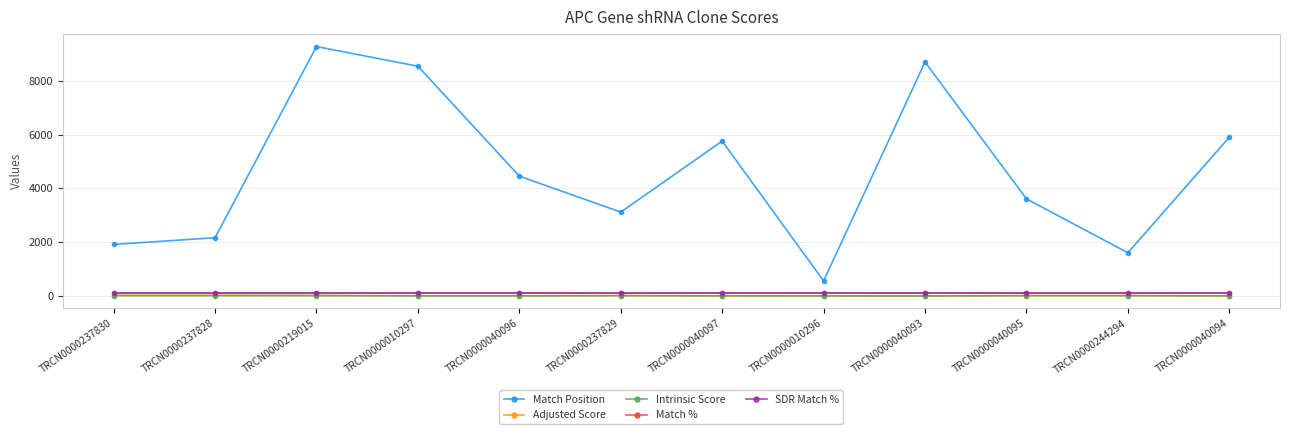

True or false: Adjusted Score has a value of 2.8 at TRCN0000010296.

True